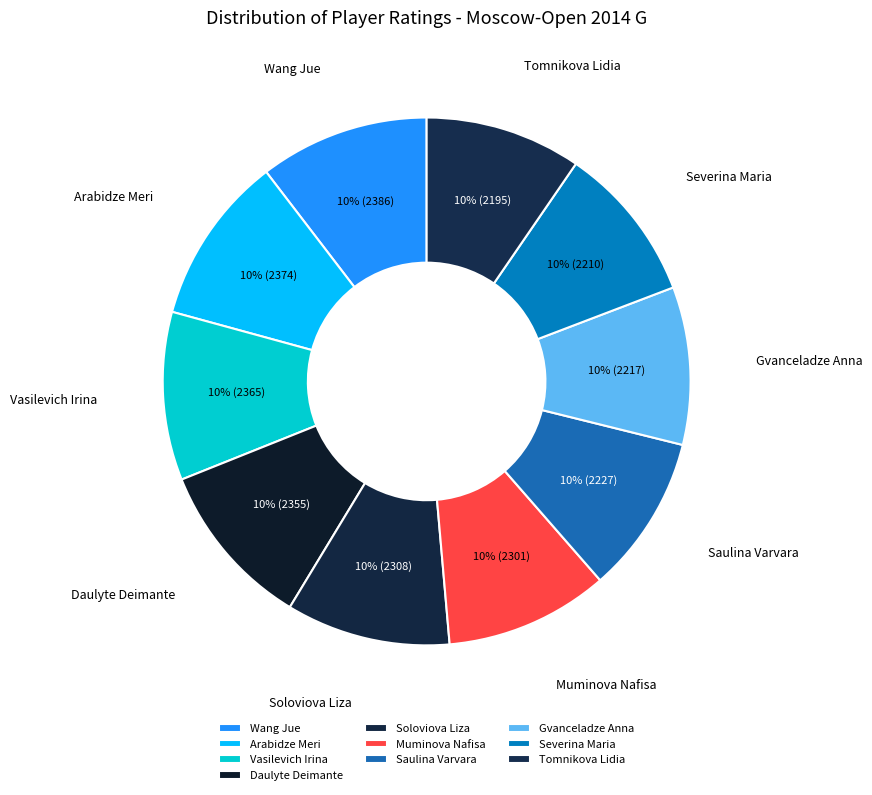

How many slices are in this pie chart?

10